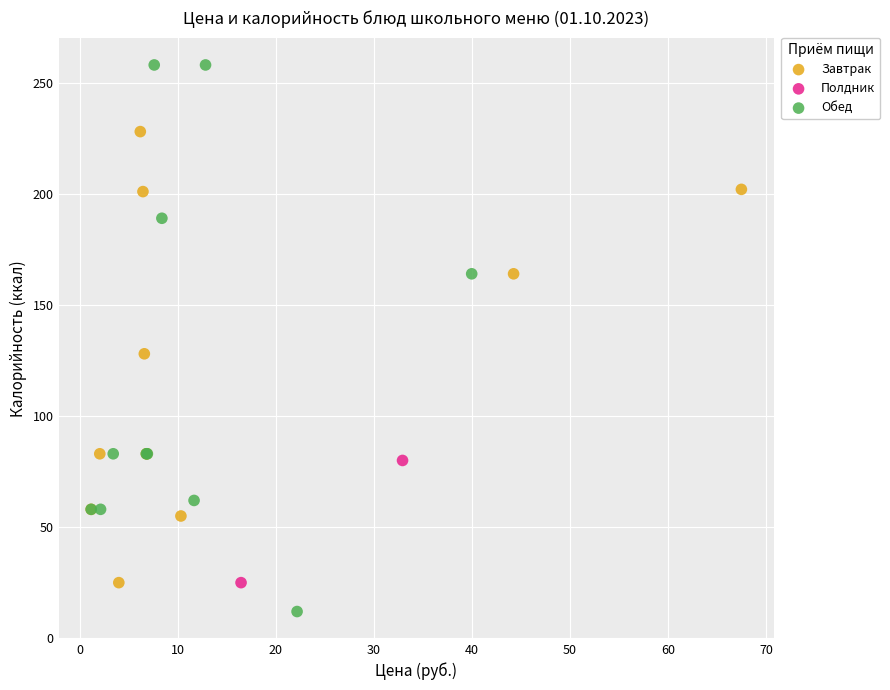

Which series reaches the maximum Y coordinate?

Обед